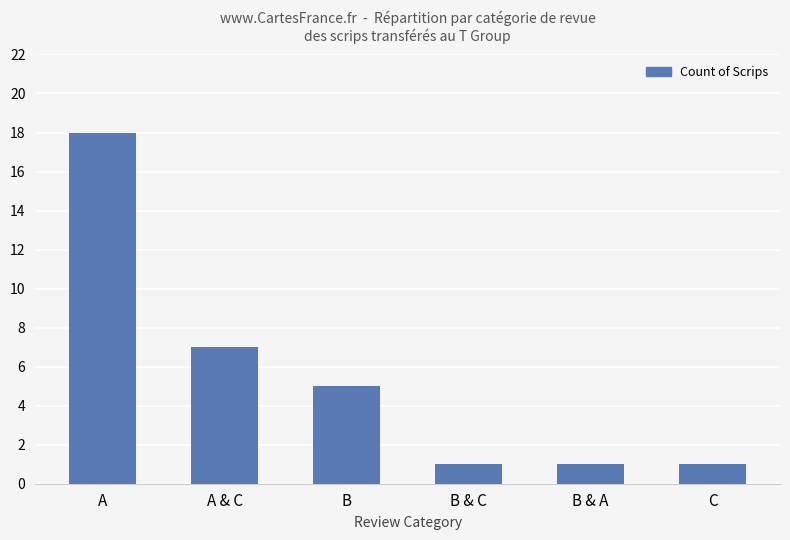

Reading left to right, list all the values displayed in this chart.

A=18	A & C=7	B=5	B & C=1	B & A=1	C=1